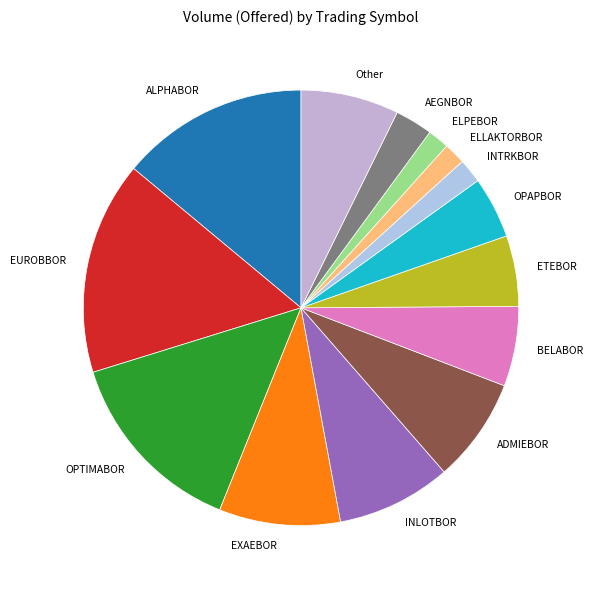

What is the largest slice in the pie chart?

EUROBBOR